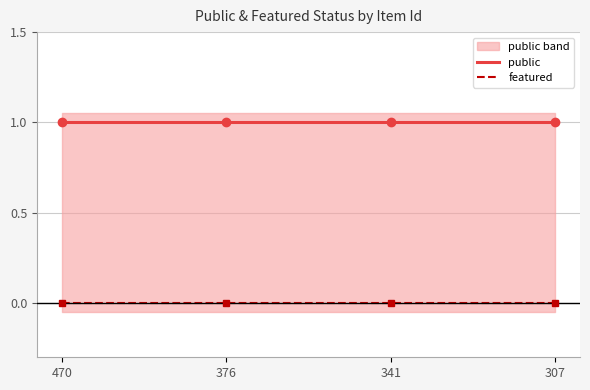

At which label does featured reach its peak?

470